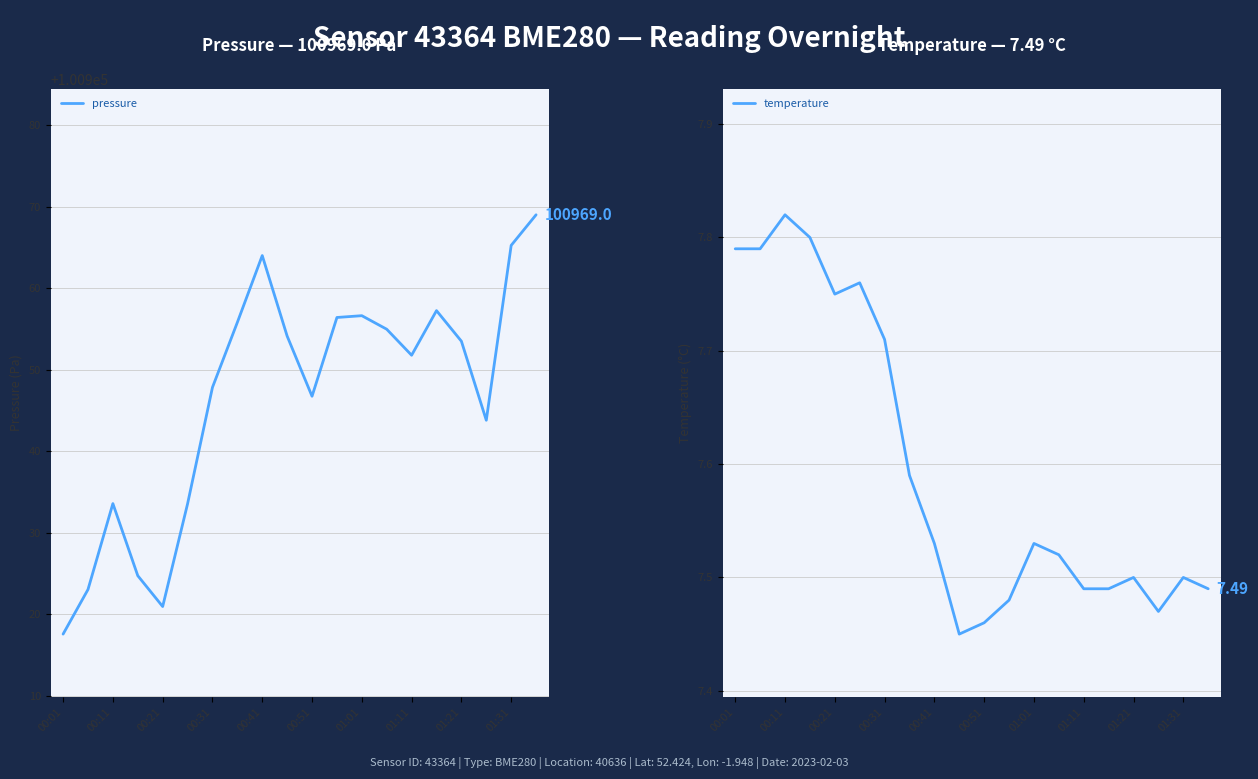

Is the value of temperature at 00:31 greater than the value of pressure at 01:31?

No